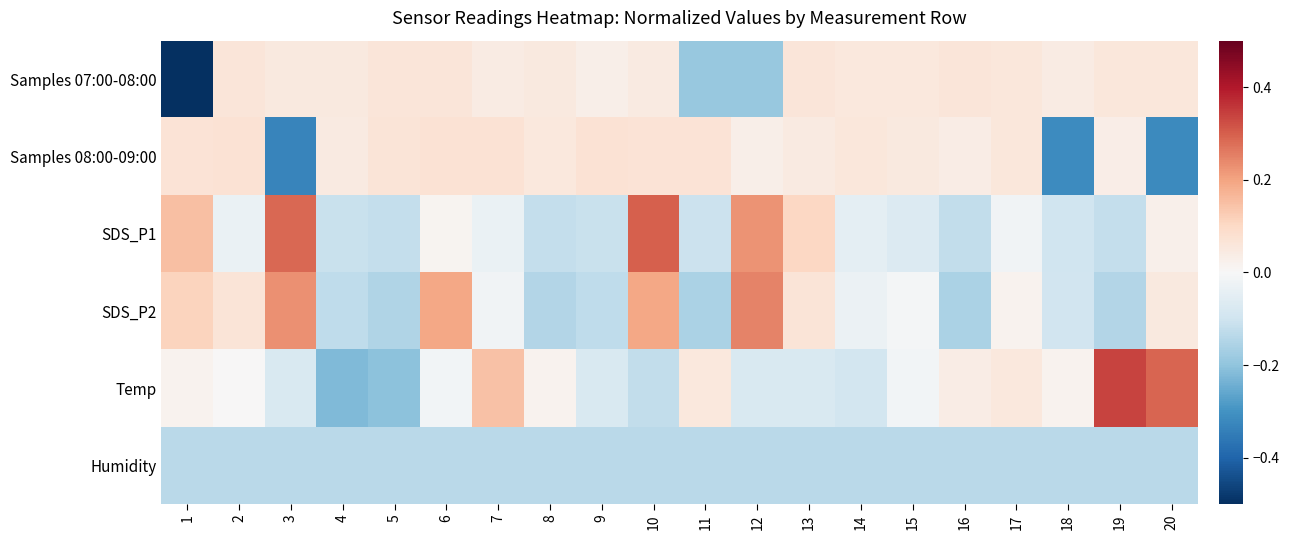

Reading left to right, list all the values displayed in this chart.

Samples 07:00-08:00: 1=-0.5	2=0.1	3=0.0	4=0.0	5=0.1	6=0.1	7=0.0	8=0.0	9=0.0	10=0.0	11=-0.2	12=-0.2	13=0.1	14=0.1	15=0.1	16=0.1	17=0.1	18=0.0	19=0.1	20=0.1
Samples 08:00-09:00: 1=0.1	2=0.1	3=-0.3	4=0.0	5=0.1	6=0.1	7=0.1	8=0.1	9=0.1	10=0.1	11=0.1	12=0.0	13=0.0	14=0.1	15=0.0	16=0.0	17=0.1	18=-0.3	19=0.0	20=-0.3
SDS_P1: 1=0.2	2=-0.0	3=0.3	4=-0.1	5=-0.1	6=0.0	7=-0.0	8=-0.1	9=-0.1	10=0.3	11=-0.1	12=0.2	13=0.1	14=-0.0	15=-0.1	16=-0.1	17=-0.0	18=-0.1	19=-0.1	20=0.0
SDS_P2: 1=0.1	2=0.1	3=0.2	4=-0.1	5=-0.2	6=0.2	7=-0.0	8=-0.1	9=-0.1	10=0.2	11=-0.2	12=0.2	13=0.1	14=-0.0	15=-0.0	16=-0.2	17=0.0	18=-0.1	19=-0.1	20=0.0
Temp: 1=0.0	2=0.0	3=-0.1	4=-0.2	5=-0.2	6=-0.0	7=0.1	8=0.0	9=-0.1	10=-0.1	11=0.1	12=-0.1	13=-0.1	14=-0.1	15=-0.0	16=0.0	17=0.1	18=0.0	19=0.3	20=0.3
Humidity: 1=-0.1	2=-0.1	3=-0.1	4=-0.1	5=-0.1	6=-0.1	7=-0.1	8=-0.1	9=-0.1	10=-0.1	11=-0.1	12=-0.1	13=-0.1	14=-0.1	15=-0.1	16=-0.1	17=-0.1	18=-0.1	19=-0.1	20=-0.1